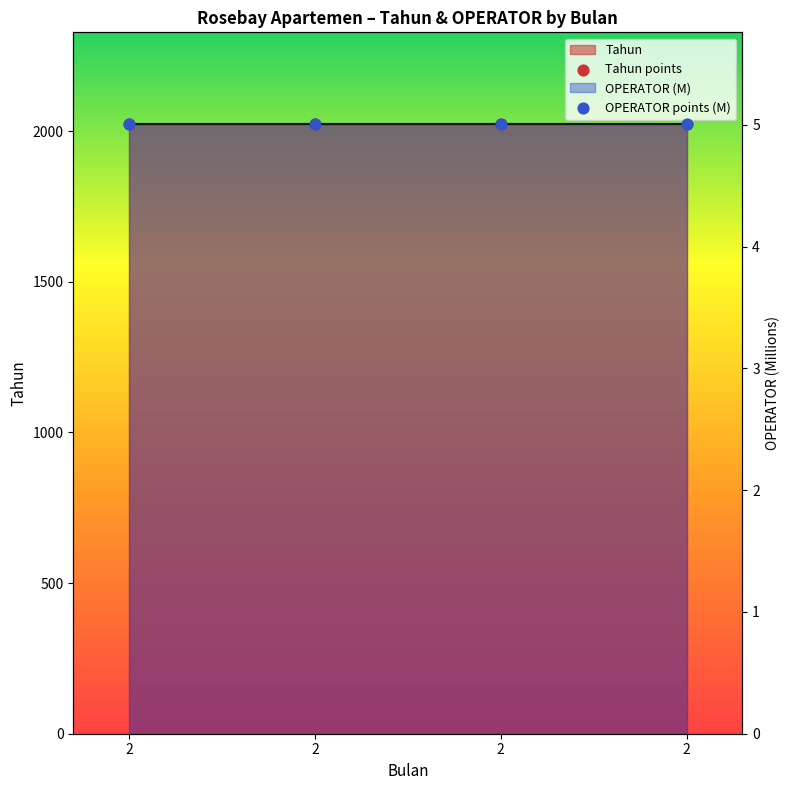

Which series has the largest Y range (max minus min)?

Tahun points